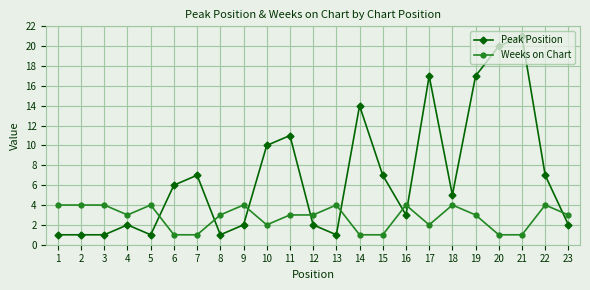

Which series has the largest total across all categories?

Peak Position